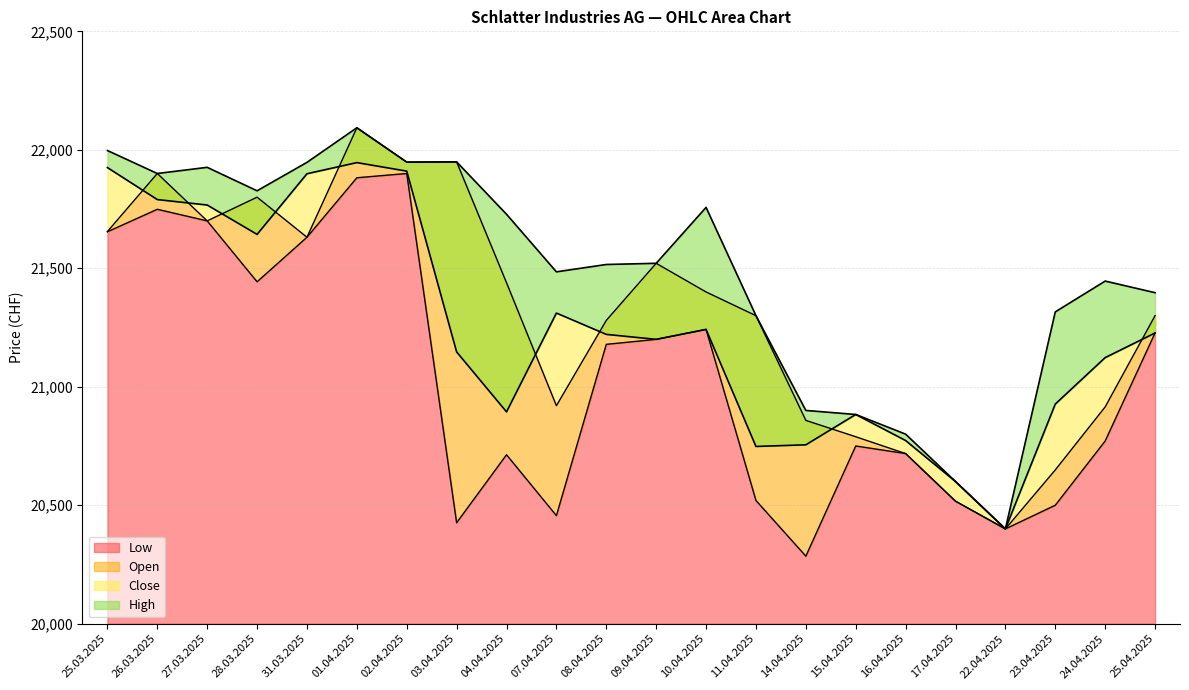

Which series has the largest total across all categories?

High